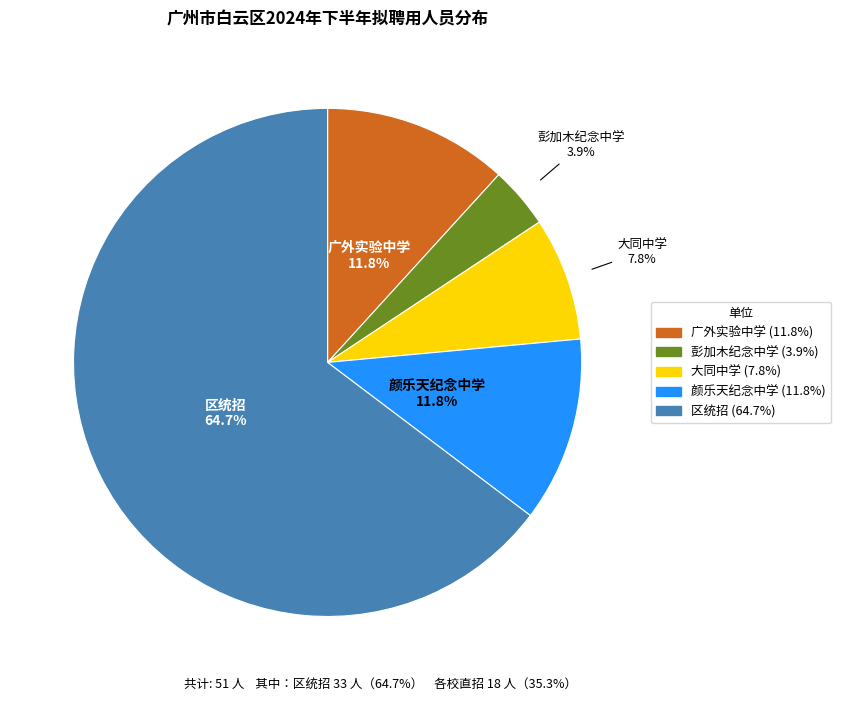

Is there a majority slice in this chart?

Yes